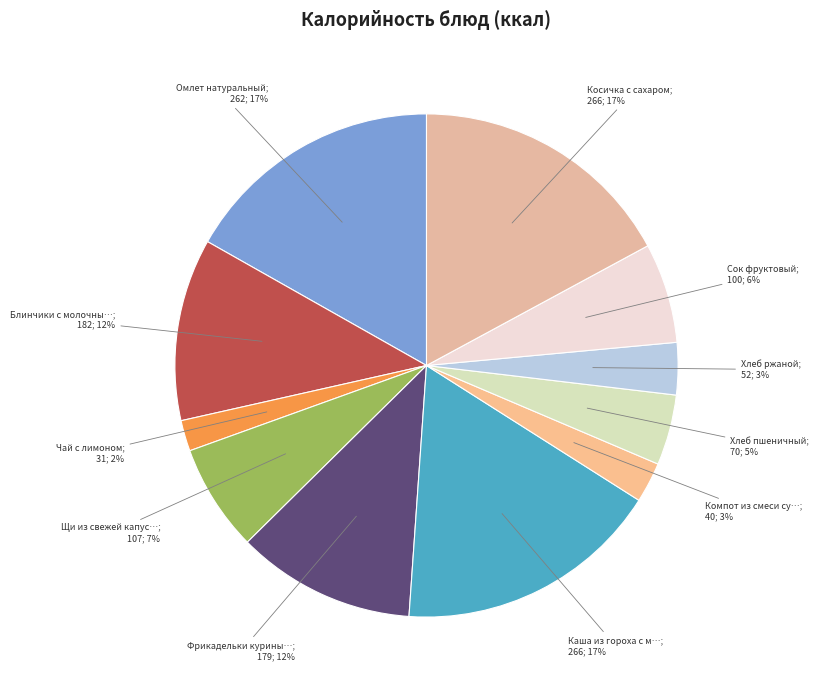

Count the number of slices in the pie.

11